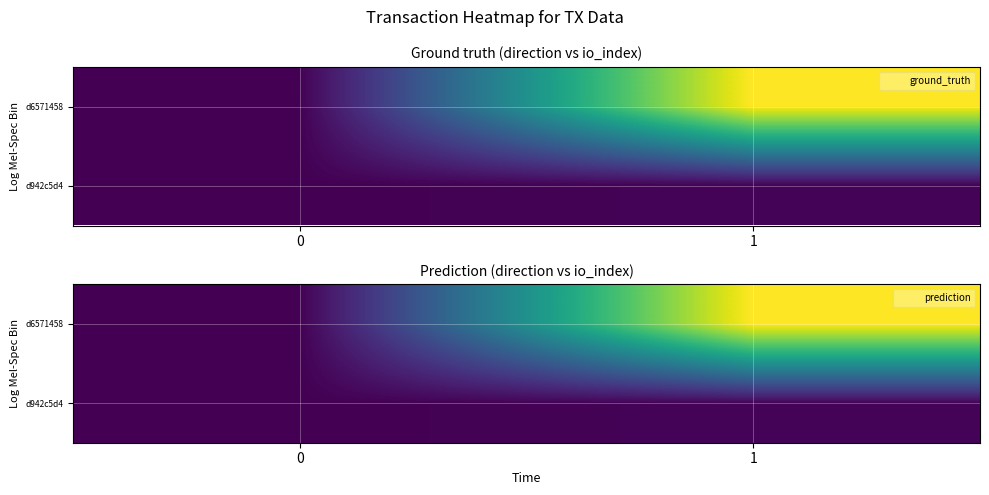

What is the total value across all series at 0?

2.0